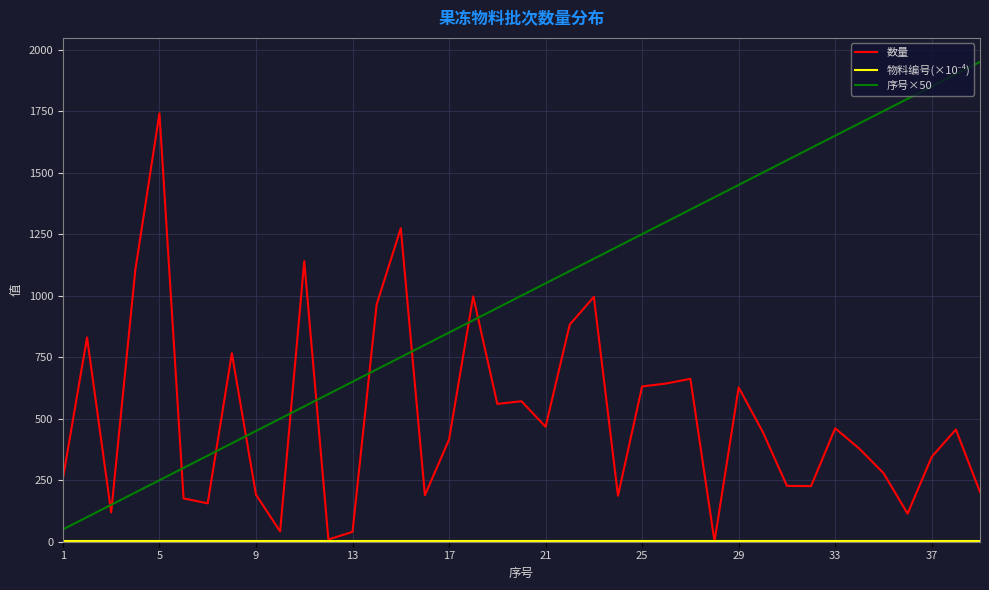

Which series has the largest range (max minus min)?

序号×50